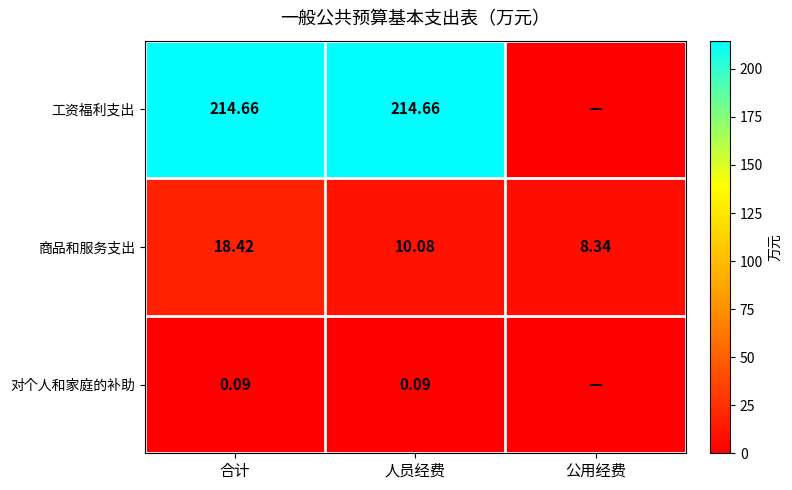

List the labels in order of 商品和服务支出 value, largest first.

合计, 人员经费, 公用经费